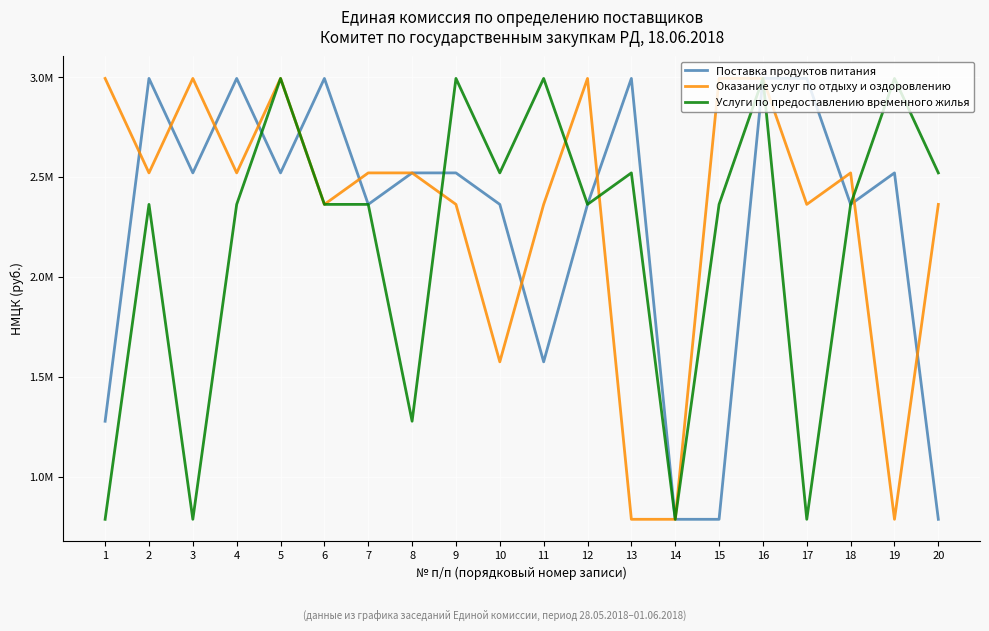

Rank the series at 20 from lowest to highest value.

Поставка продуктов питания, Оказание услуг по отдыху и оздоровлению, Услуги по предоставлению временного жилья